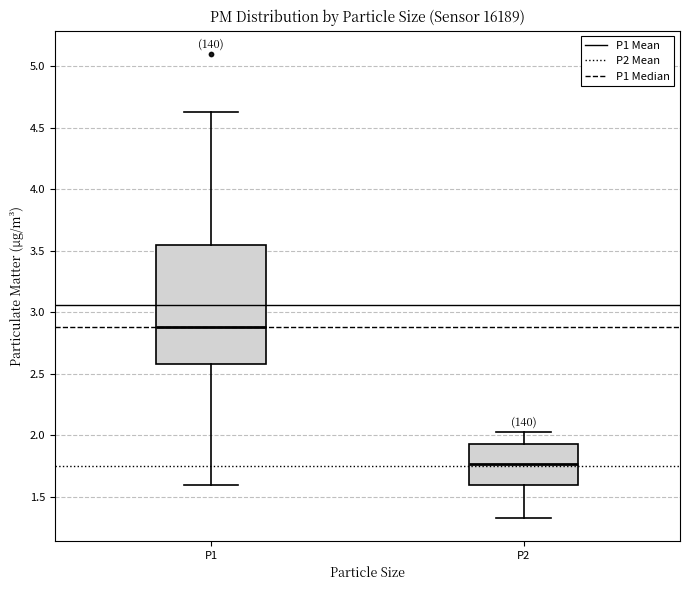

Where is the lower edge of the box for P1 on the y-axis? The values are not printed on the chart, so give them approximately, as read against the axis.

2.60